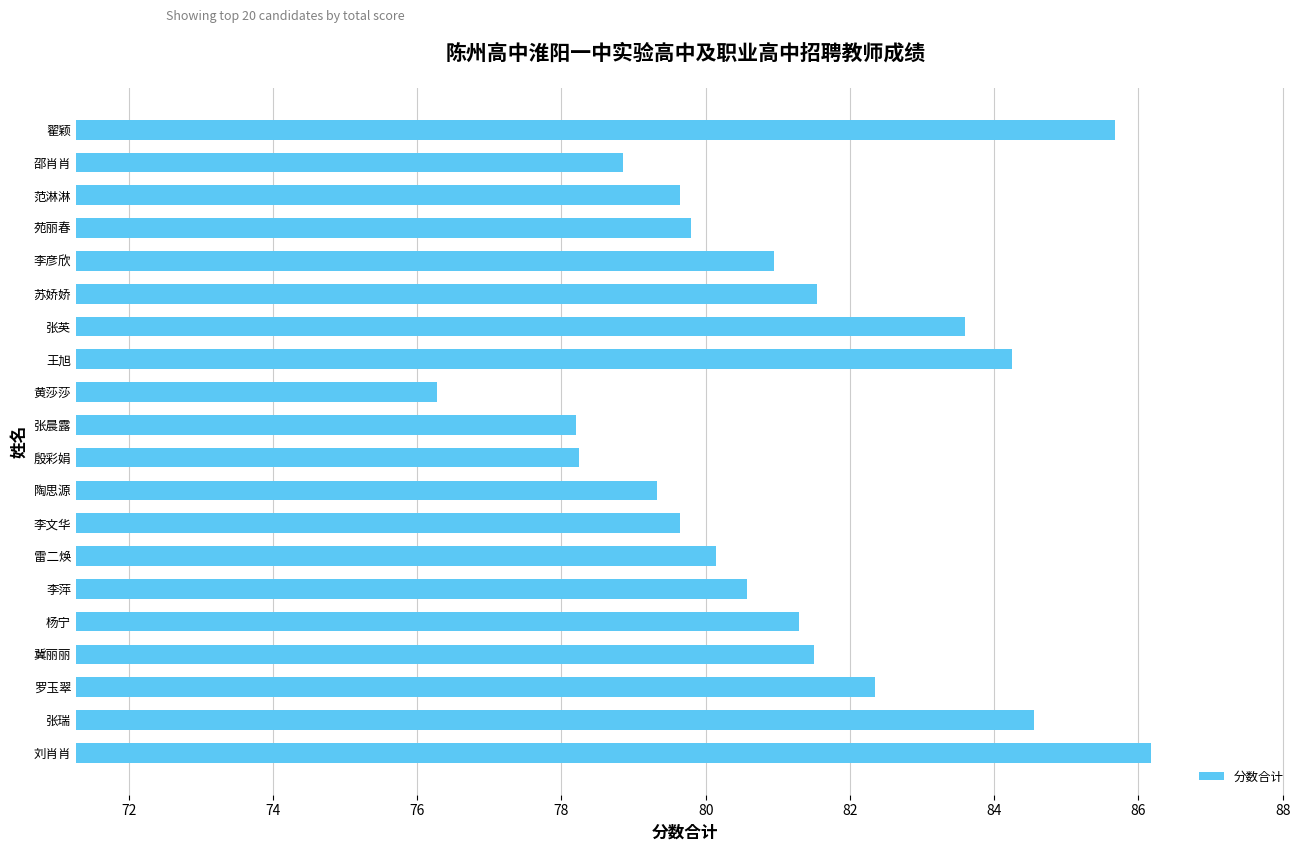

Which has a higher value, 杨宁 or 张晨露?

杨宁